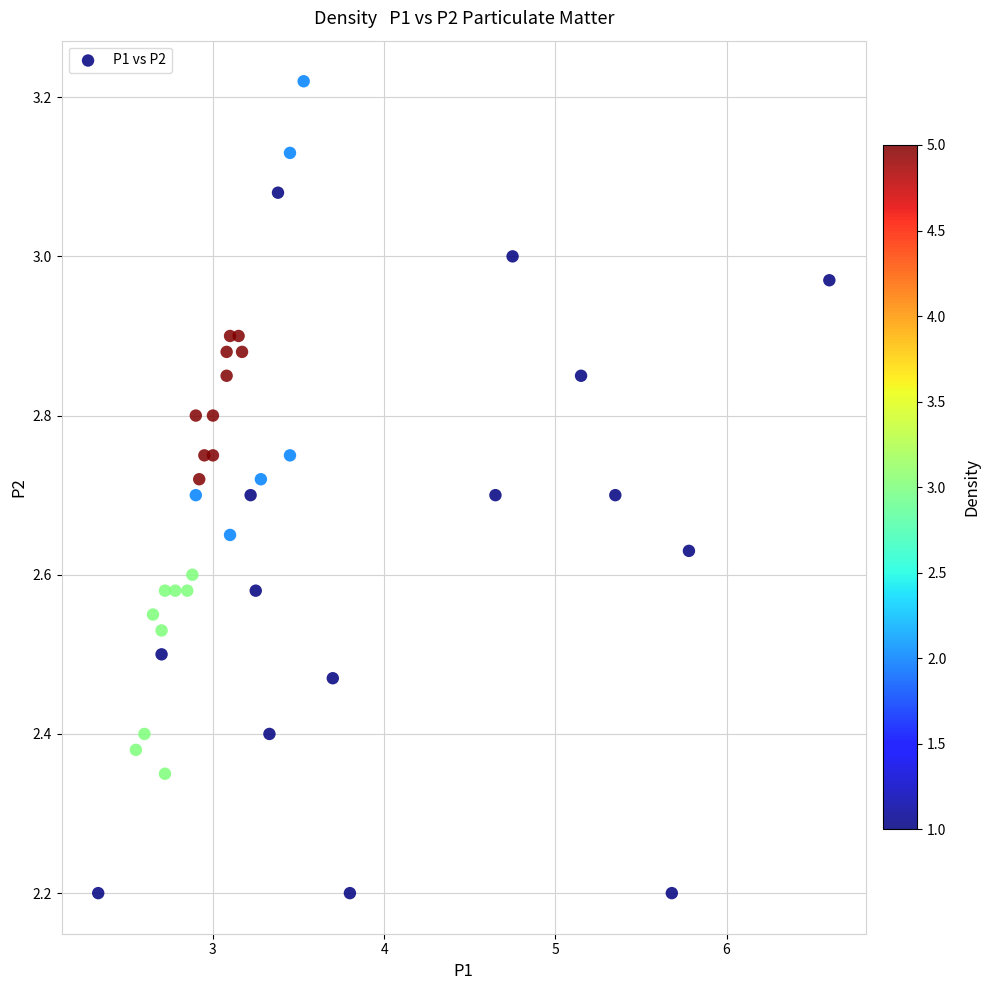

What is the range of X values (max minus min)?

4.3